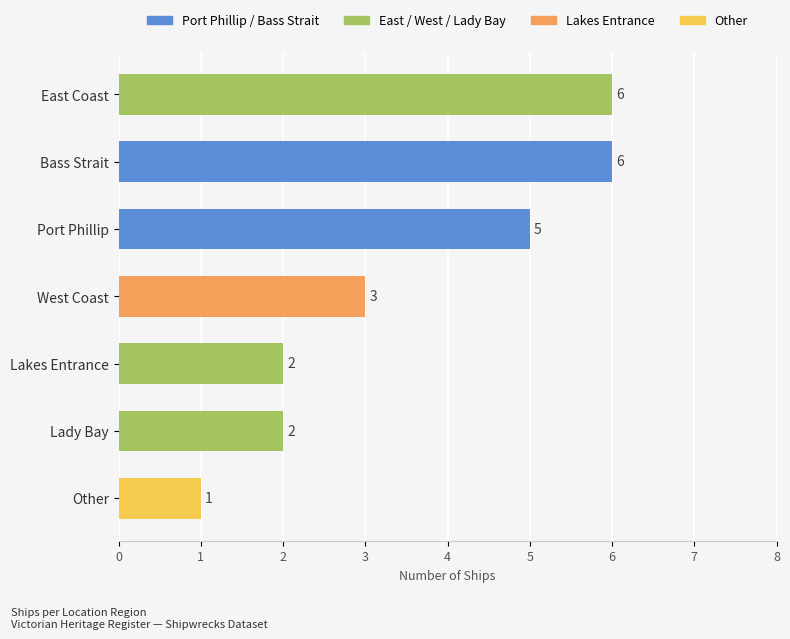

Count the values in the range 2 to 6.

6